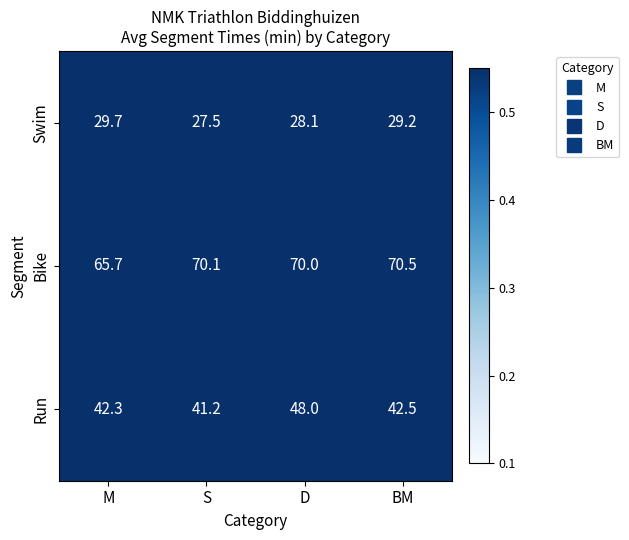

Is it true that Run equals 68.1 at M?

False